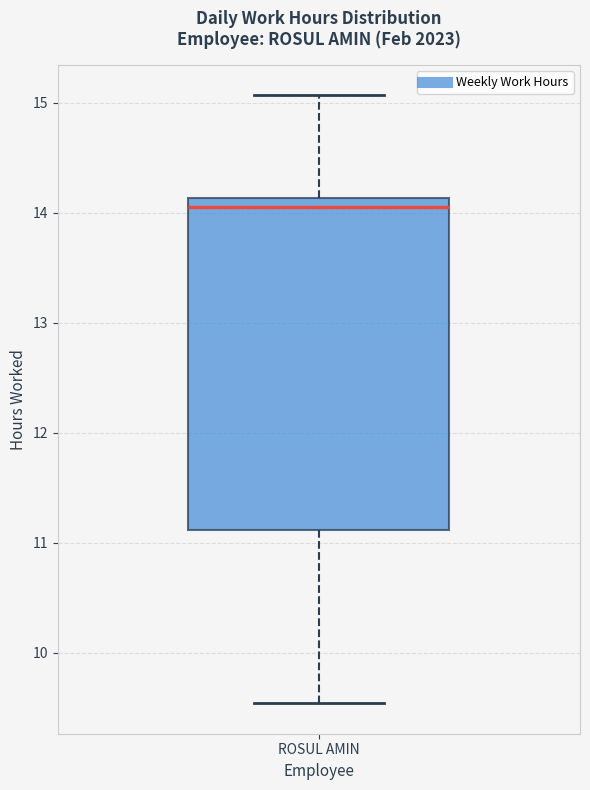

Transcribe this box plot: give where the median line is, the range the box spans, and where the two whiskers end, as read against the y-axis. The values are not printed on the chart, so give them approximately, as read against the axis.

median 14.1 (just below the box's upper edge), box 11.1 to 14.1, whiskers 9.5 to 15.1